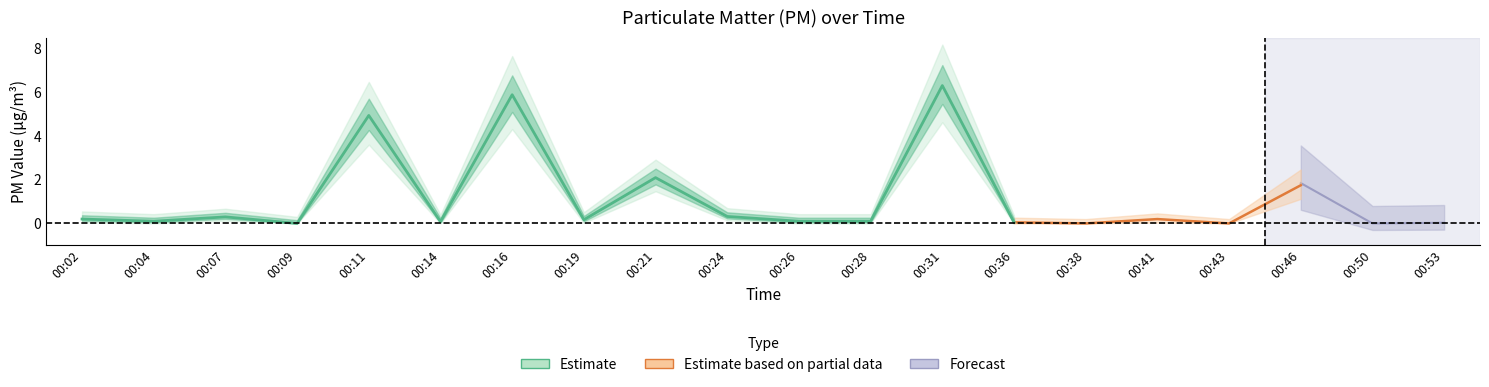

True or false: P1 has a value of 2.1 at 00:21.

True